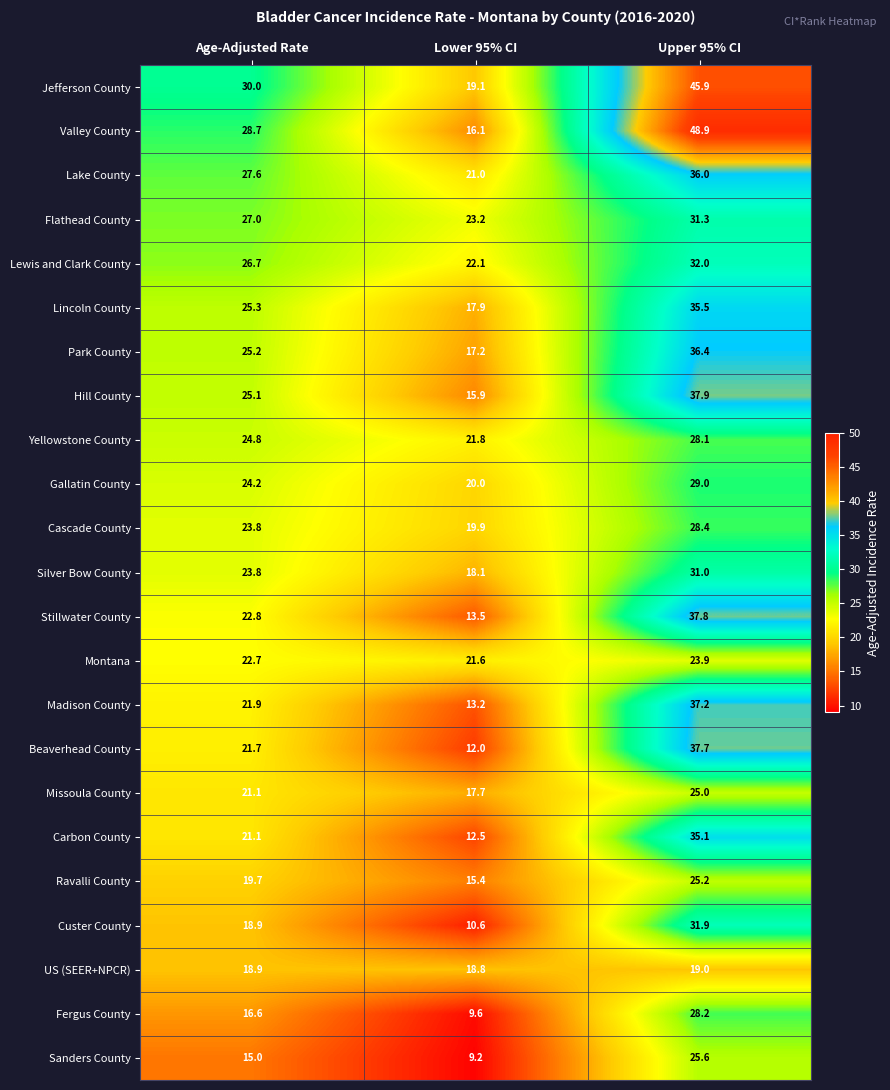

What is the total value across all series at Age-Adjusted Rate?

532.6